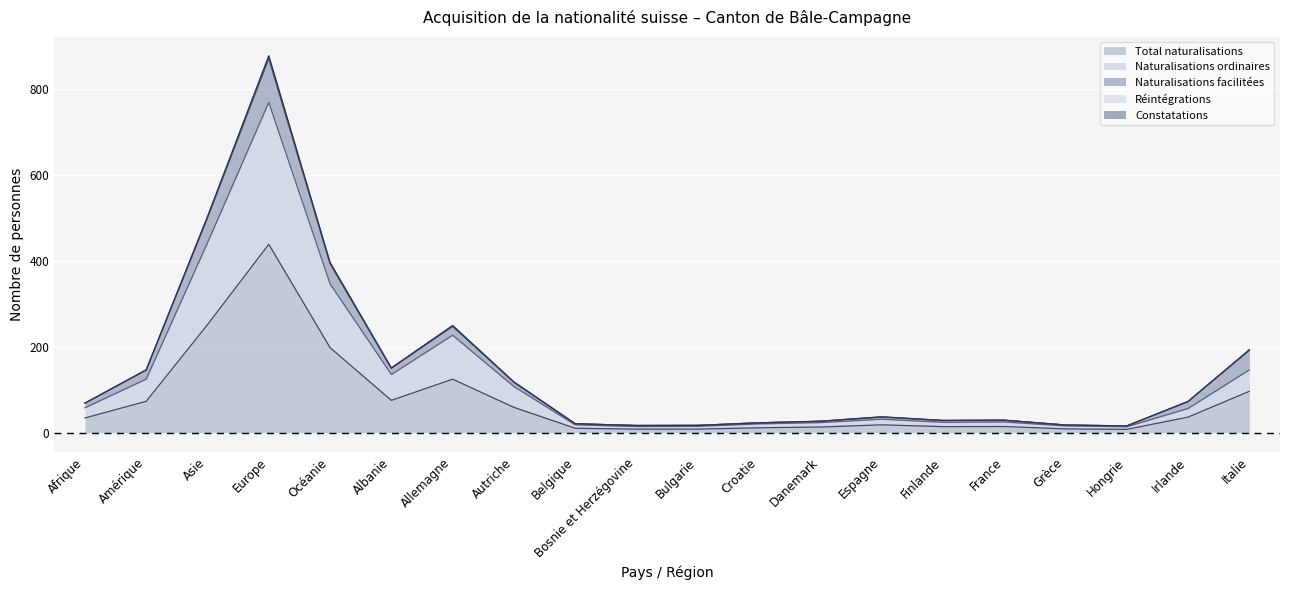

Where is Réintégrations nearest to the value 4?

Allemagne